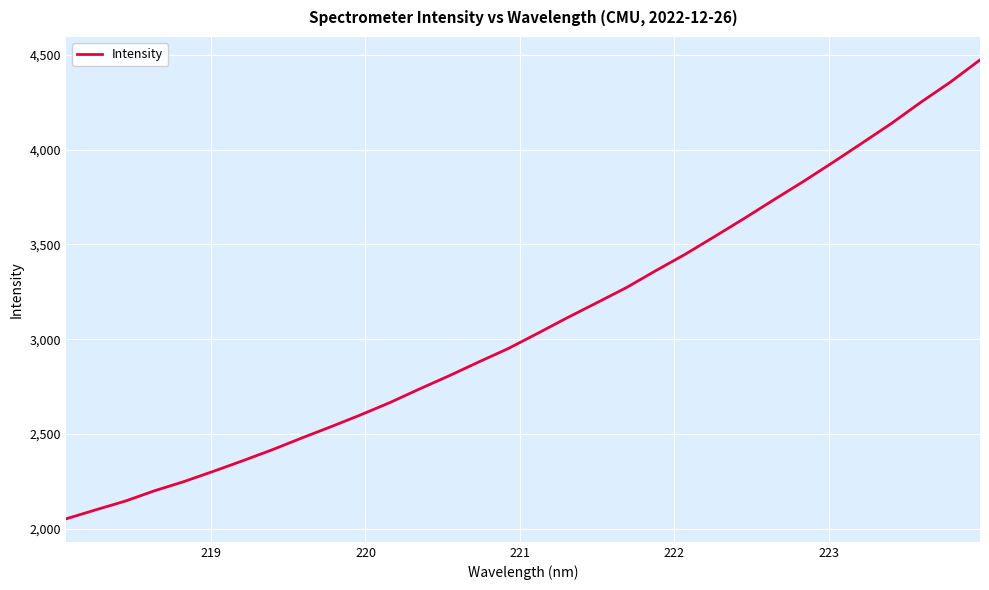

What is the smallest value displayed?

2052.9